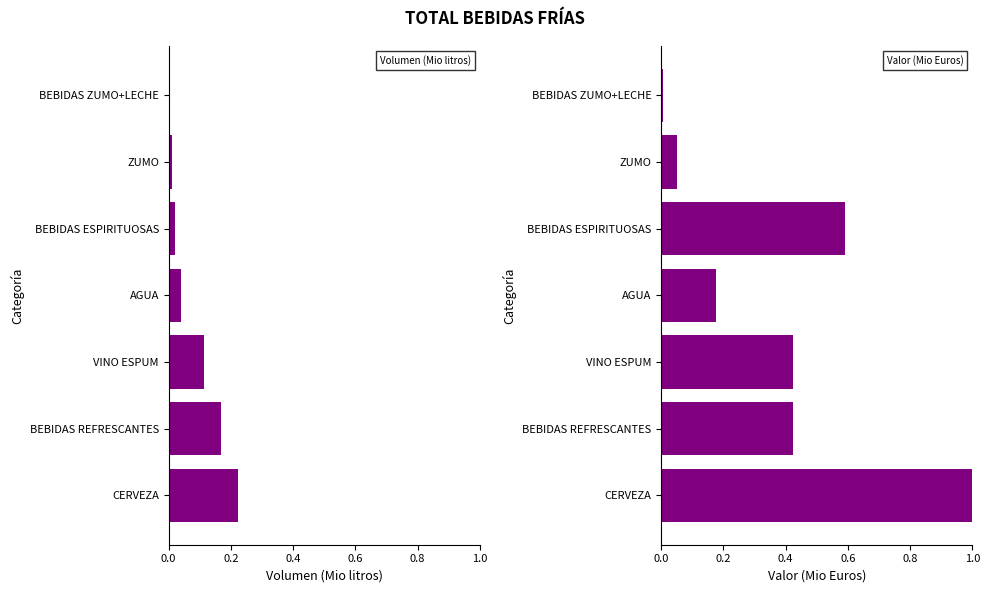

Is it true that Volumen (Mio litros) equals 0.0 at VINO ESPUM?

False